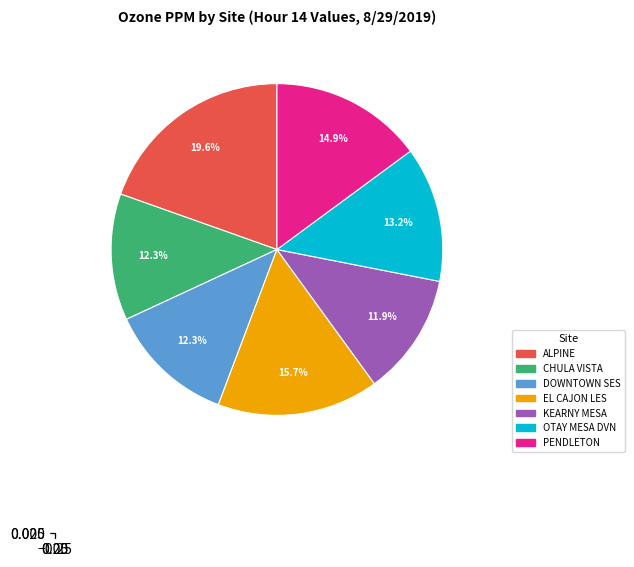

To the nearest percent, what percentage of the pie is EL CAJON LES?

16%